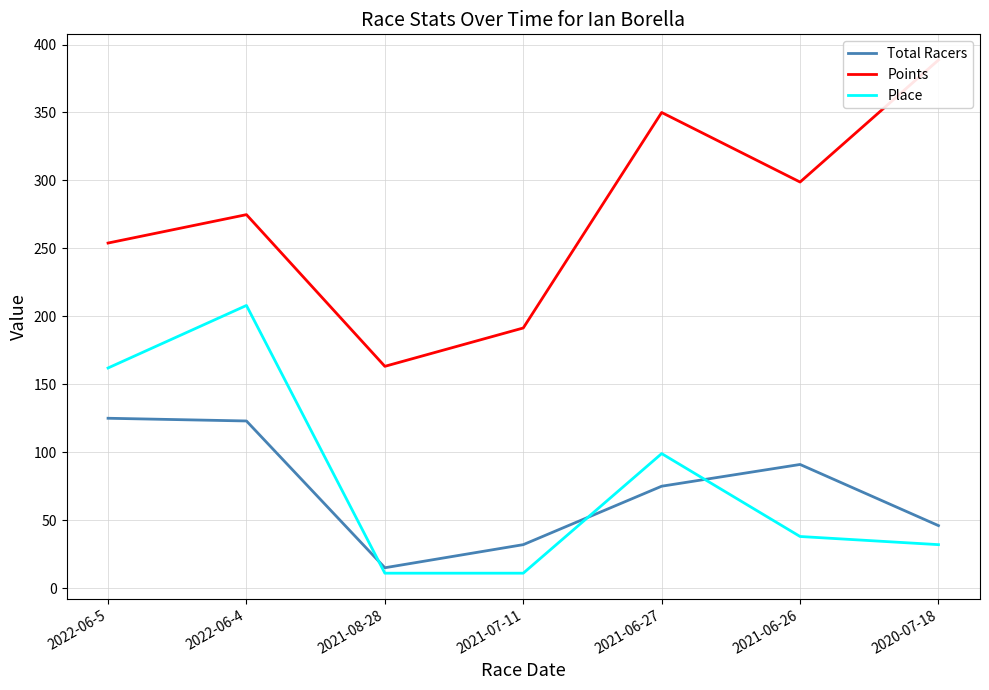

Which series has the largest total across all categories?

Points